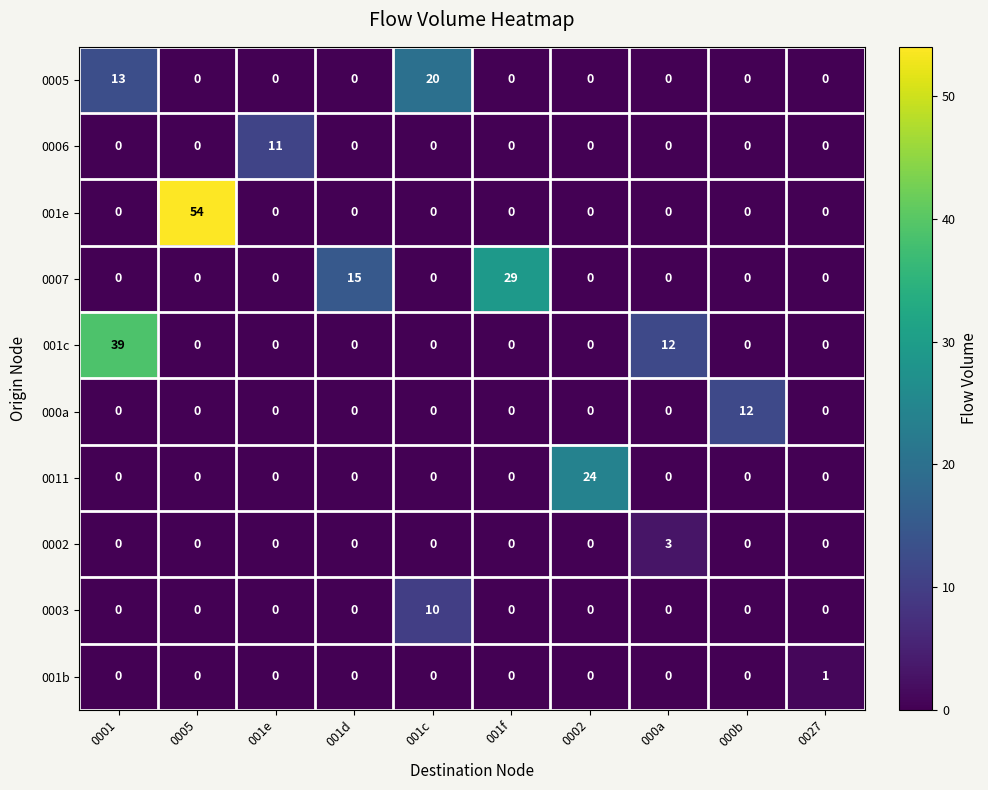

True or false: 0003 has a value of 4 at 0002.

False